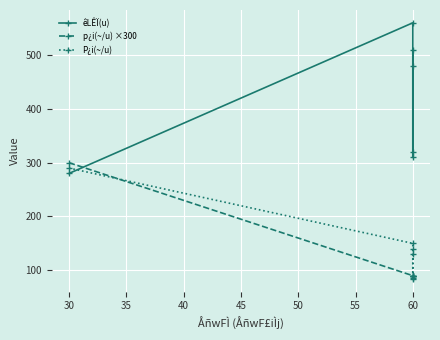

What is the difference between the second highest and second lowest values in the êLÊÏ(u) series?

200